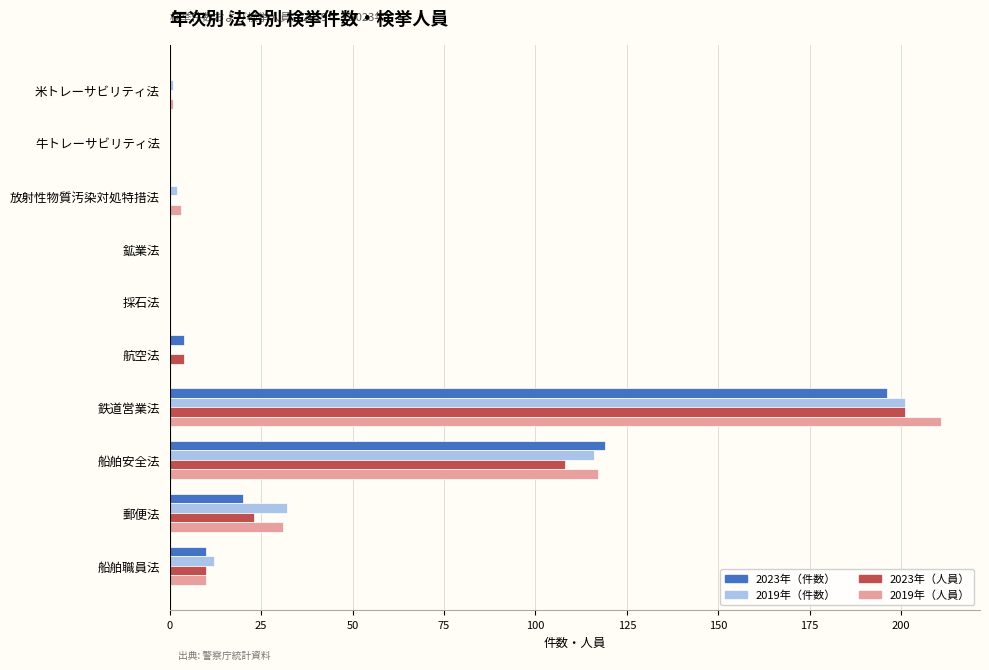

True or false: 2023年（件数） has a value of 77 at 採石法.

False